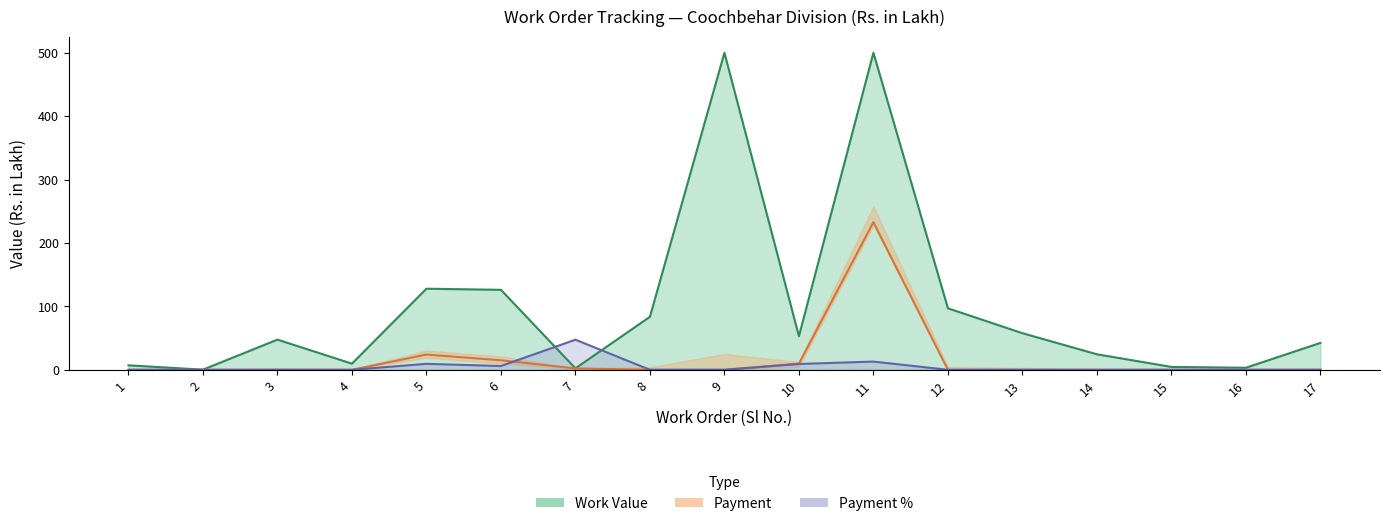

Between which two adjacent categories do Payment % and Payment first intersect?

6 and 7